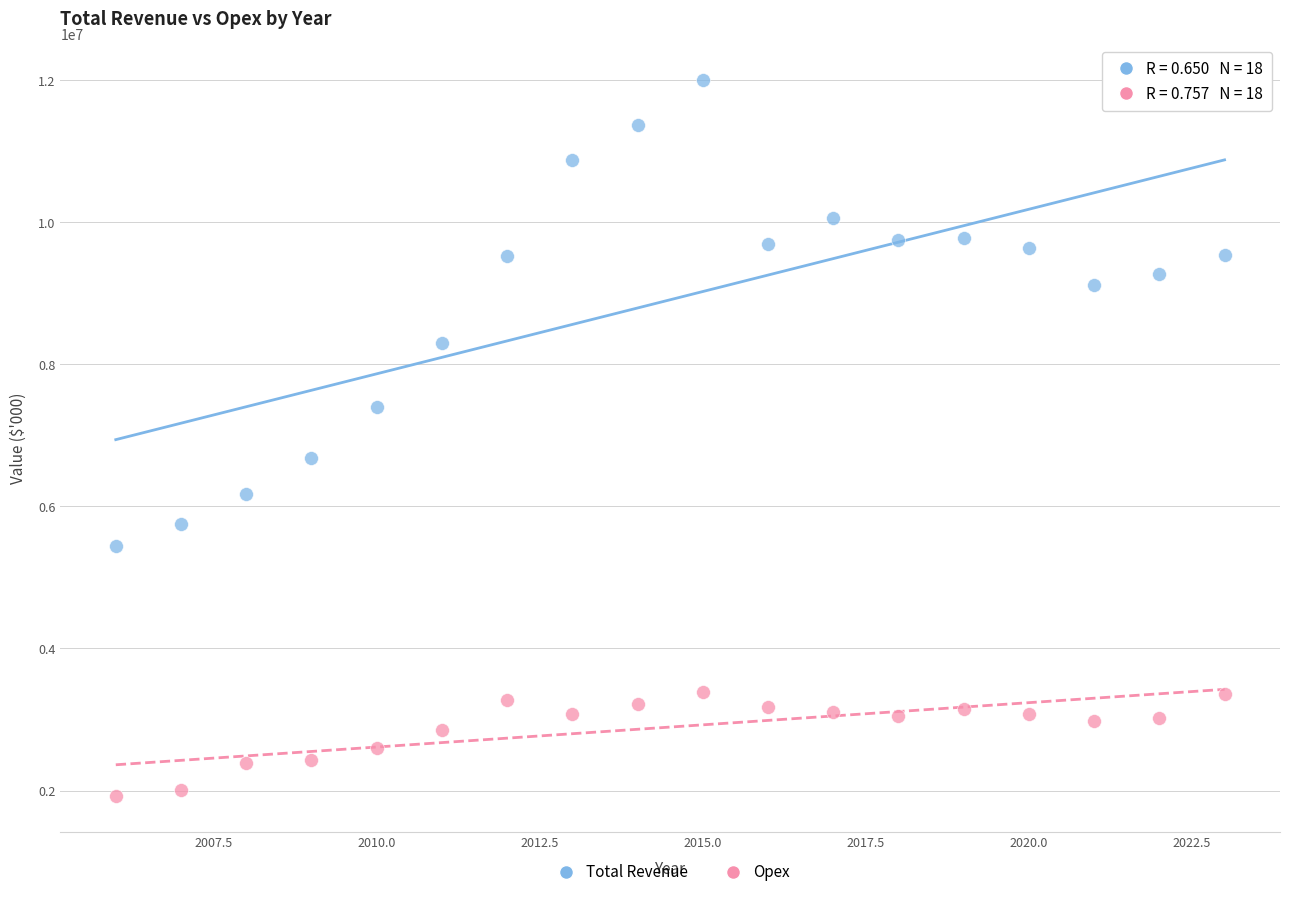

Across all data points, what is the range of Y values (max minus min)?

10082945.0